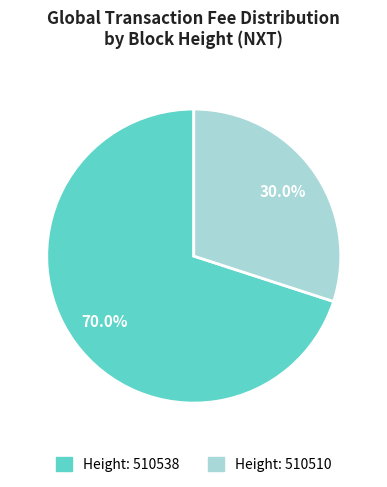

Is there a majority slice in this chart?

Yes